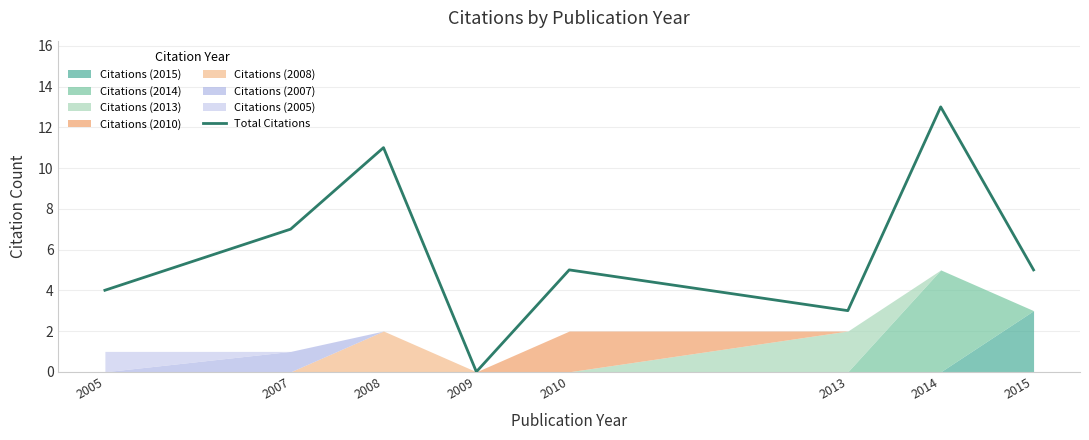

Is it true that Total Citations equals -4 at 2009?

False